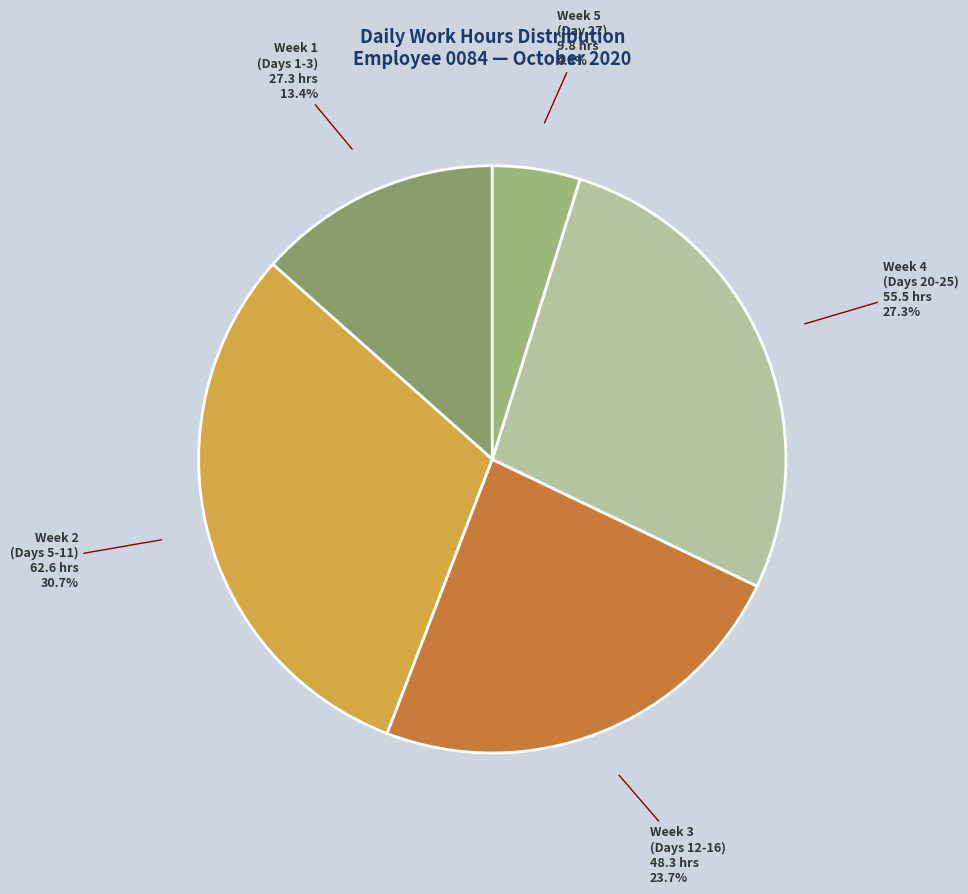

What percentage is NOT represented by Week 2 (Days 5-11) 62.6 hrs 30.7%?

69.3%